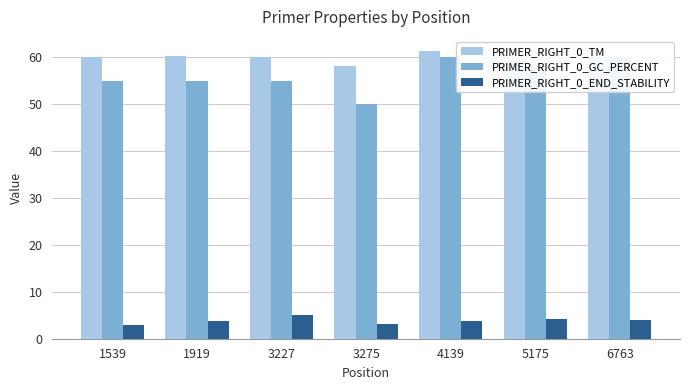

The PRIMER_RIGHT_0_END_STABILITY series shows 6.2 at 1919. True or false?

False